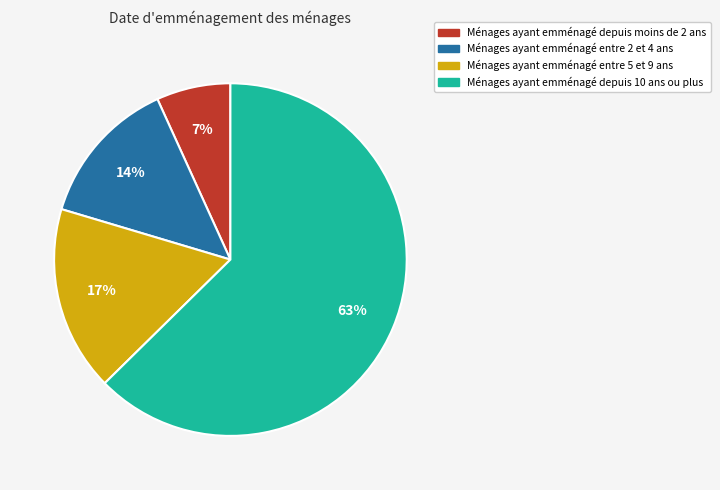

Does any single category account for the majority?

Yes